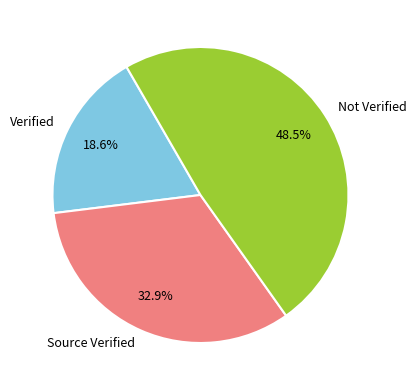

What is the largest slice in the pie chart?

Not Verified